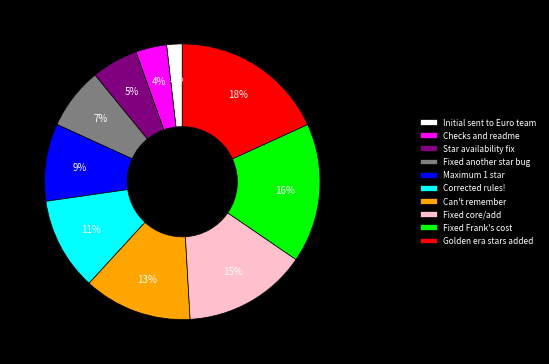

To the nearest percent, what is the combined percentage of Fixed another star bug and Can't remember?

20%